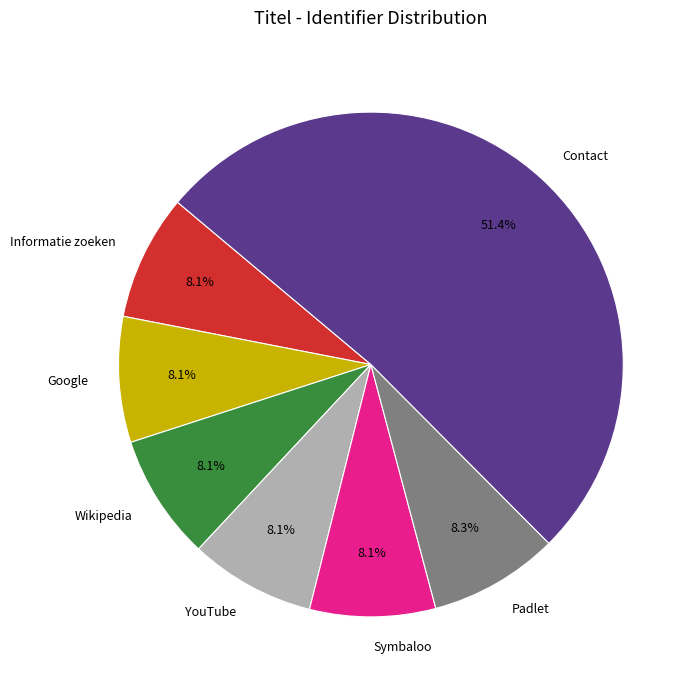

Does Padlet account for over 50% of the chart?

No